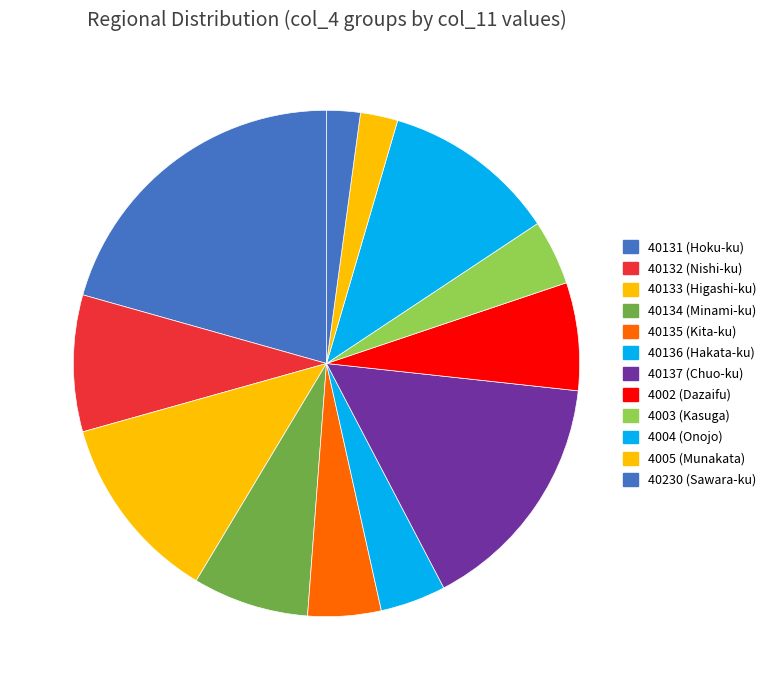

How many slices are in this pie chart?

12